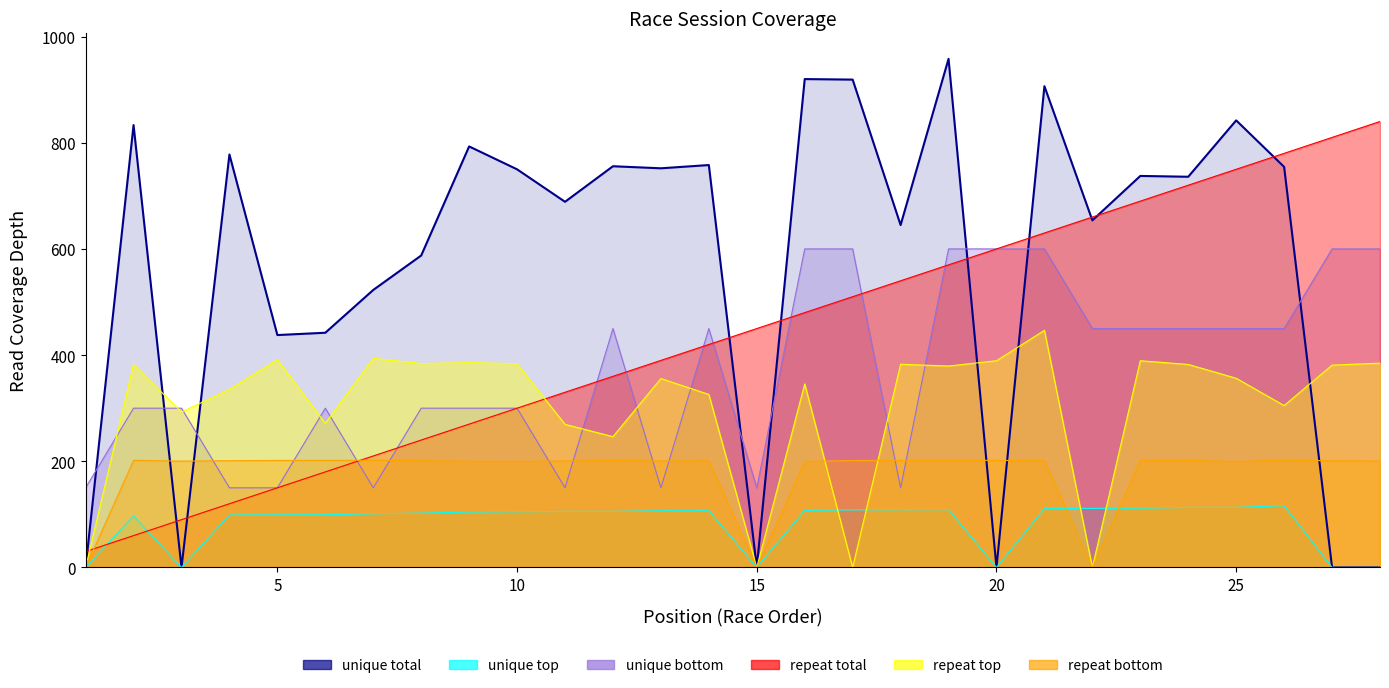

What is the difference between the unique bottom values at 27 and 5?

450.0